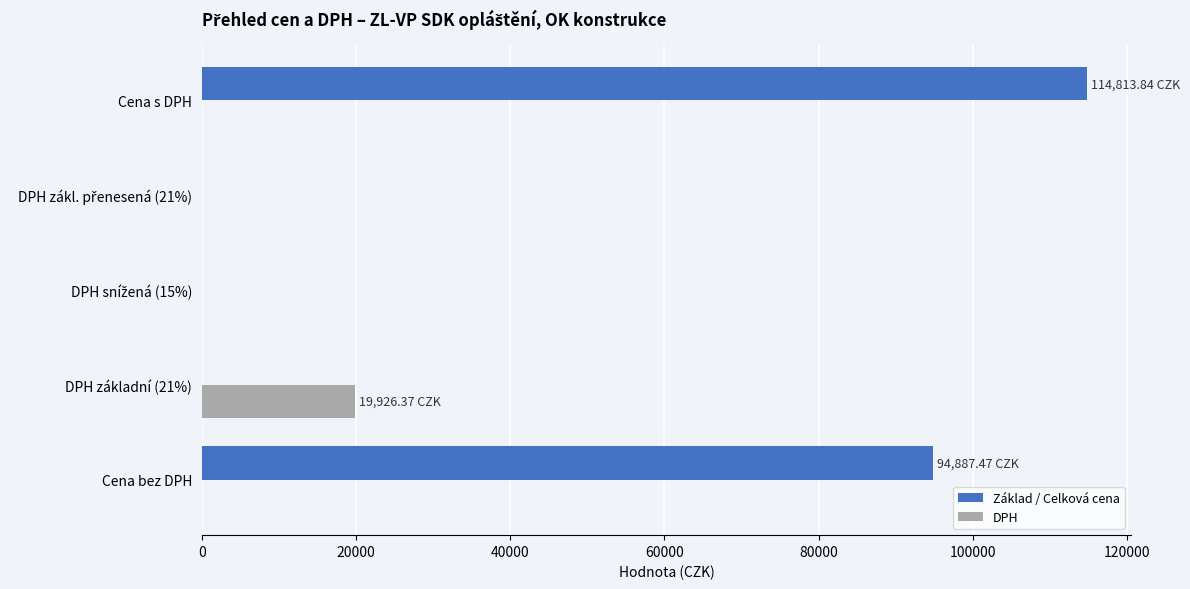

Which series changed the most between Cena bez DPH and DPH základní (21%)?

Základ / Celková cena